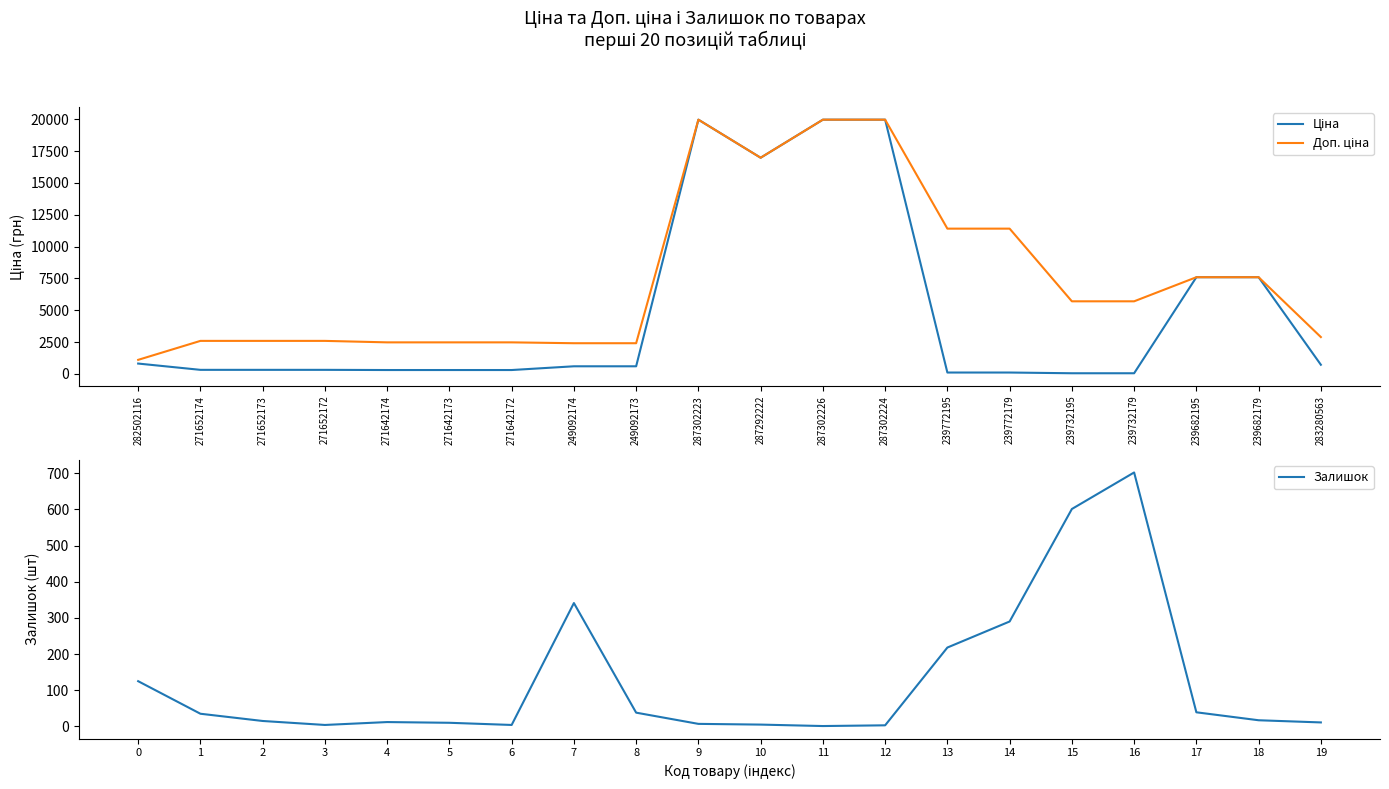

Where is Залишок nearest to the value 351?

7